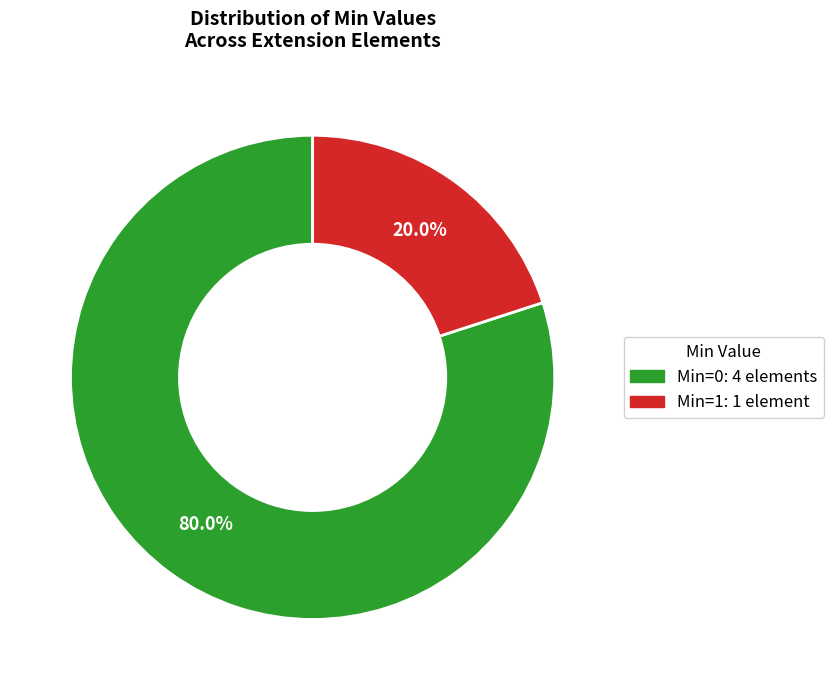

Is there any slice that represents more than half of the pie?

Yes